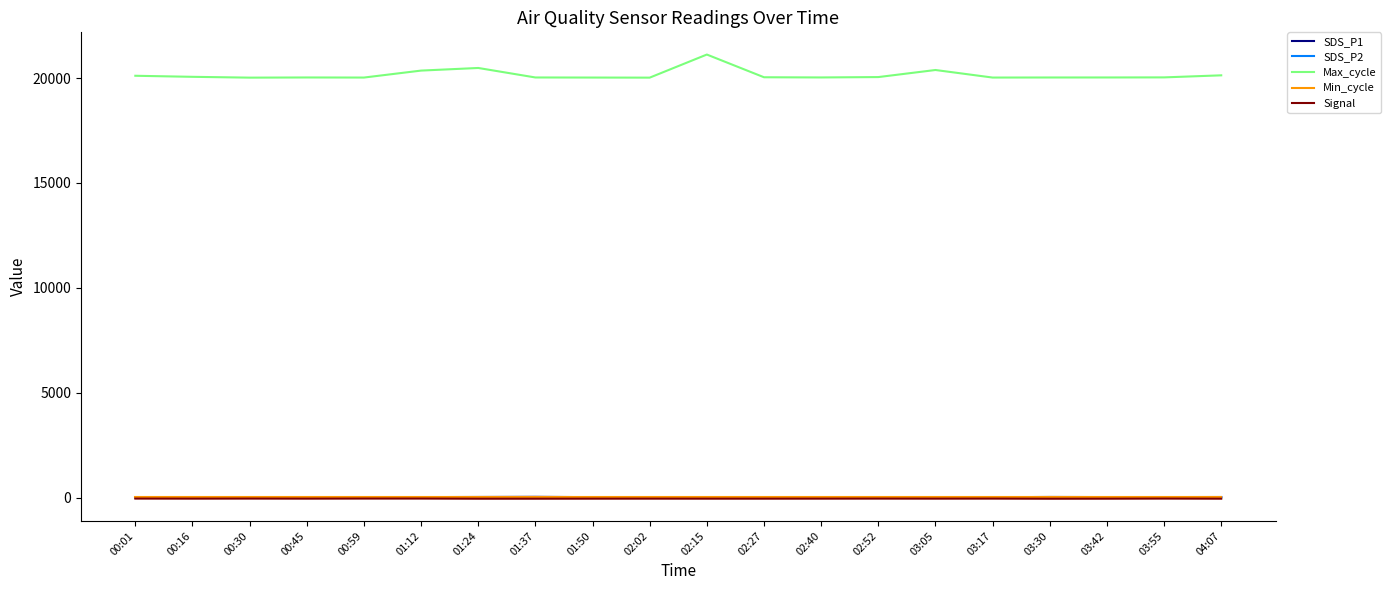

Which category has the highest value across all series?

02:15